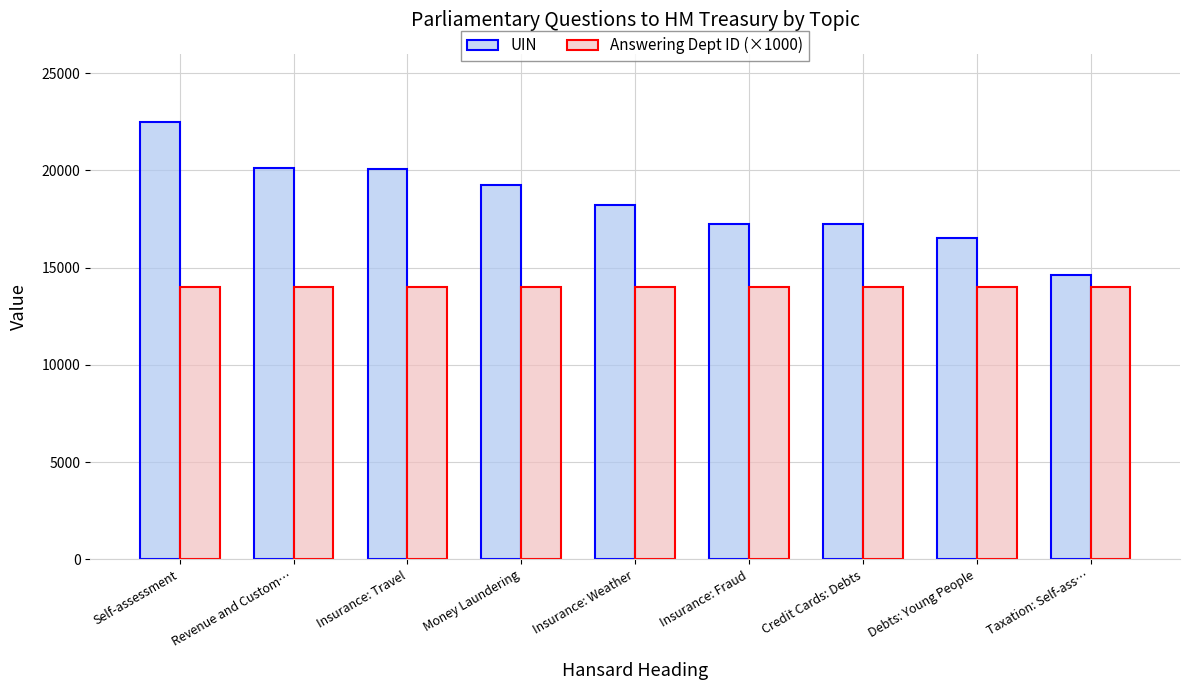

Where does the UIN series first go above 18210?

Self-assessment